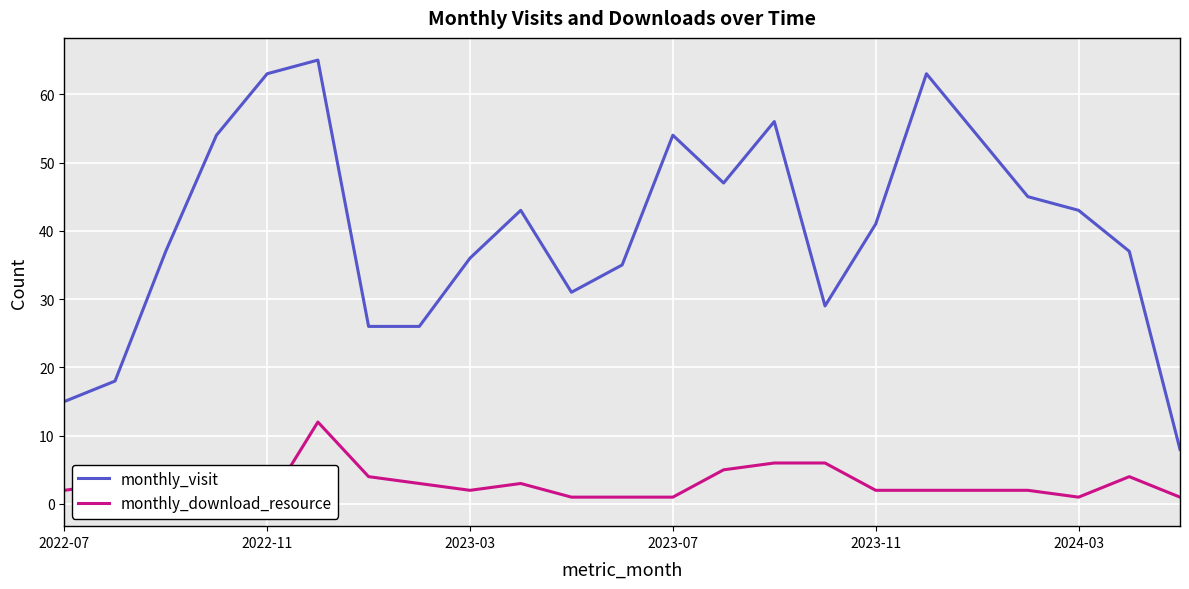

Is it true that monthly_visit equals 63 at 19?

False